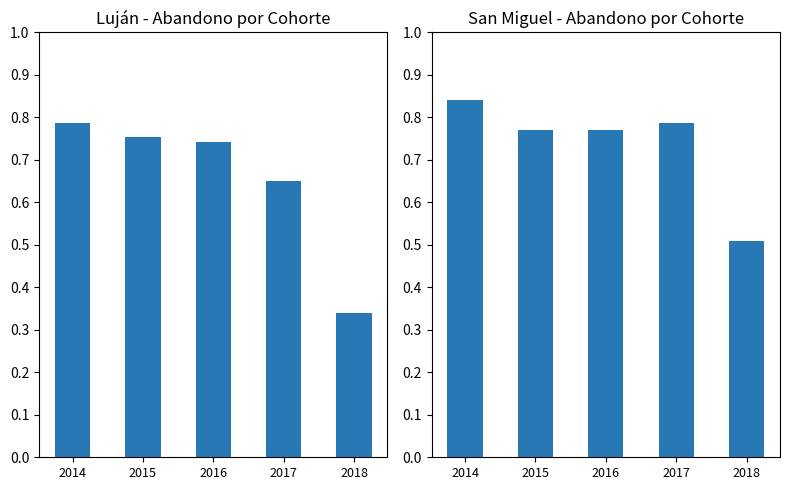

What is the difference between the maximum and minimum values in the Abandono 2018 (San Miguel) series?

0.3